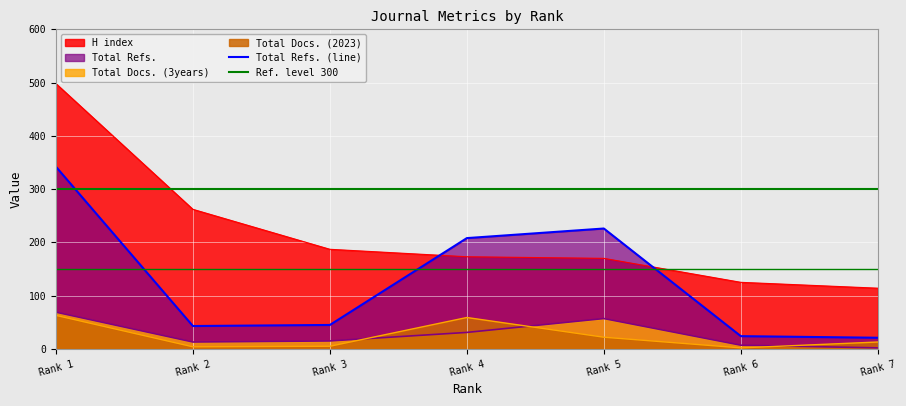

True or false: Total Docs. (3years) and H index intersect in this chart.

False